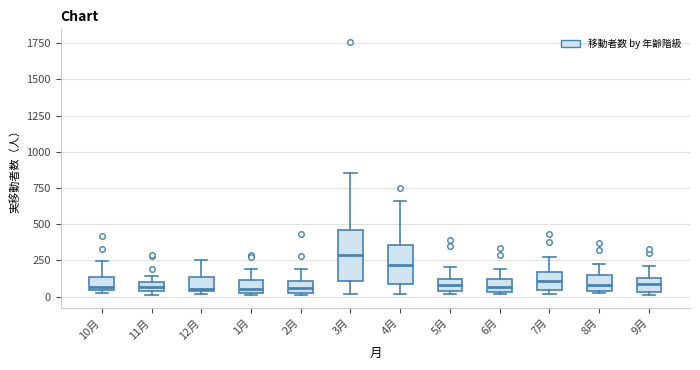

Where is the upper edge of the box for 1月 on the y-axis? The values are not printed on the chart, so give them approximately, as read against the axis.

100